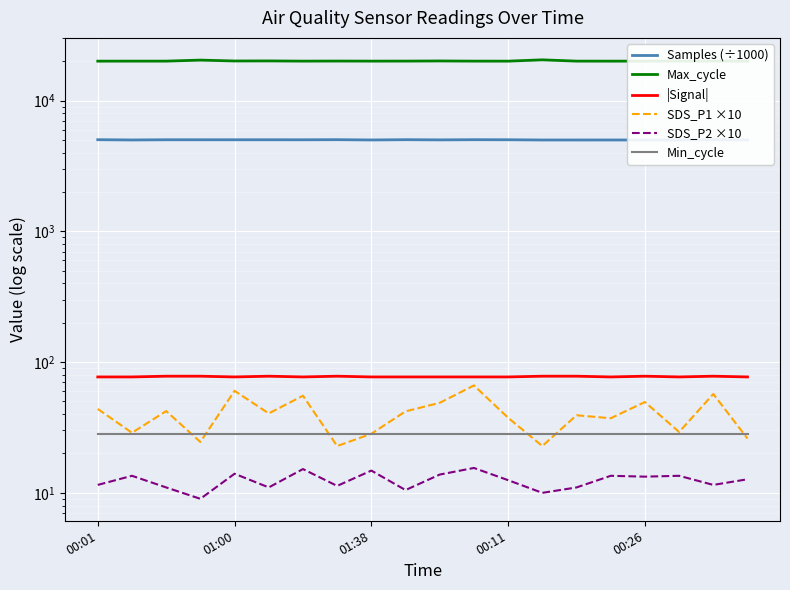

What is the difference between the maximum and minimum values in the Samples (÷1000) series?

26.8